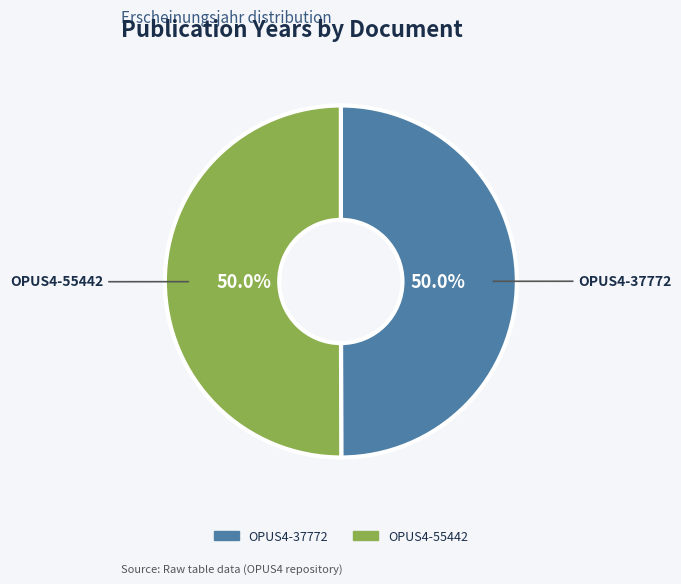

What percentage is the OPUS4-37772 slice, to the nearest percent?

50%